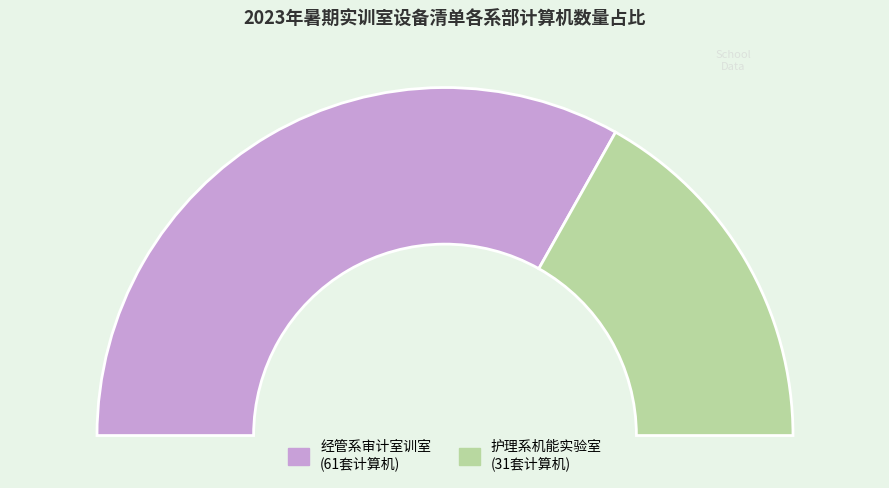

How many segments does this pie chart have?

2